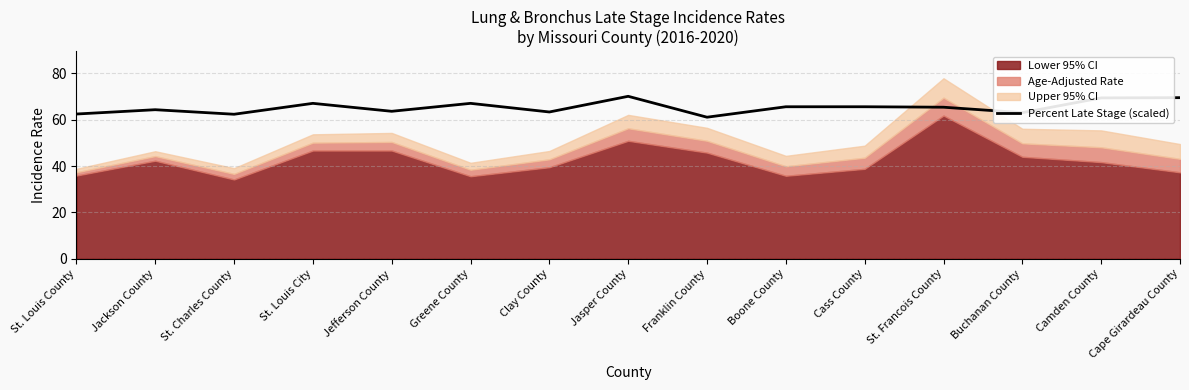

Reading right to left, extract all data points from this chart.

Cape Girardeau County=69.5	Camden County=69.4	Buchanan County=63.0	St. Francois County=65.4	Cass County=65.6	Boone County=65.6	Franklin County=61.1	Jasper County=70.1	Clay County=63.3	Greene County=67.1	Jefferson County=63.6	St. Louis City=67.1	St. Charles County=62.4	Jackson County=64.3	St. Louis County=62.5